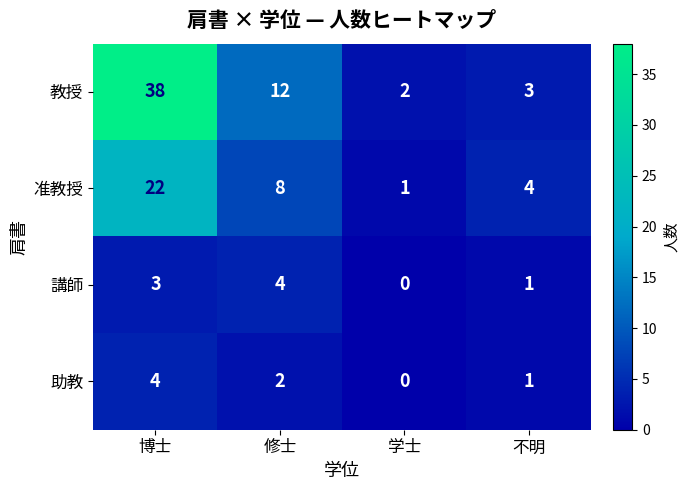

Which series has the largest range (max minus min)?

教授